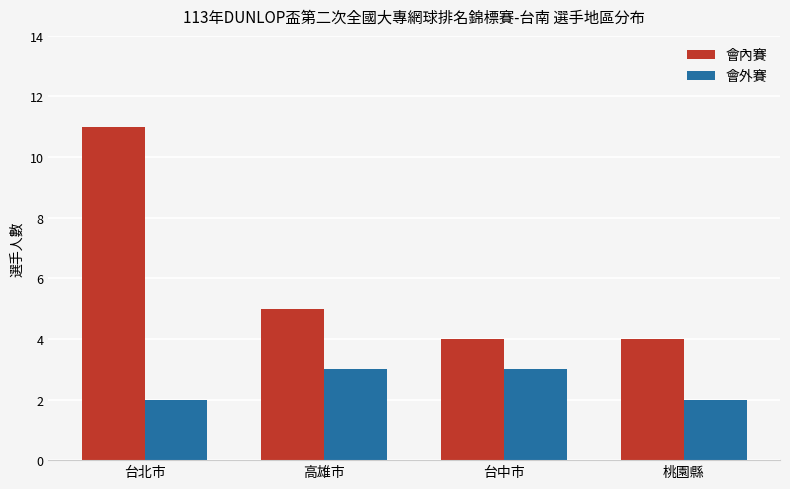

At how many categories does at least one series exceed 9?

1